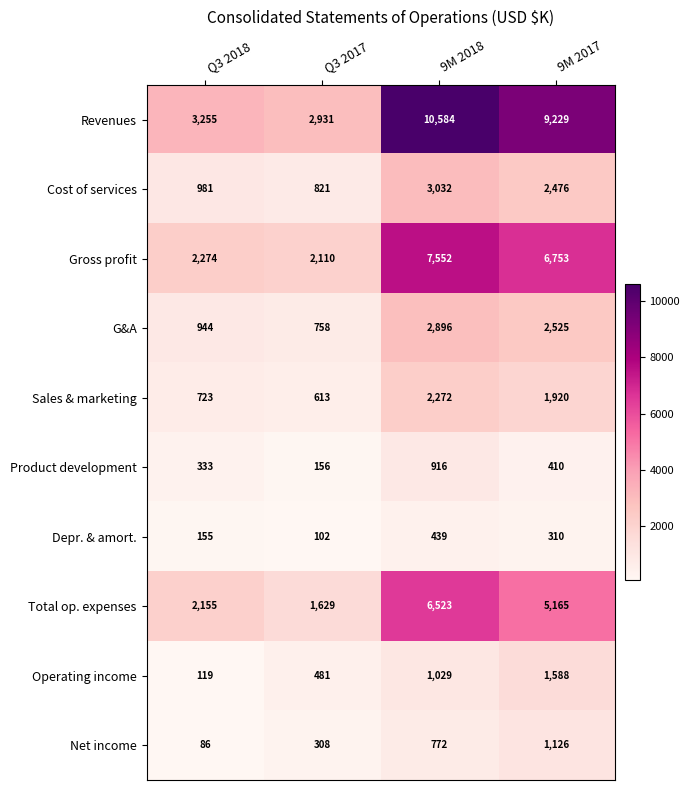

What is the difference between the maximum and minimum values in the Product development series?

760